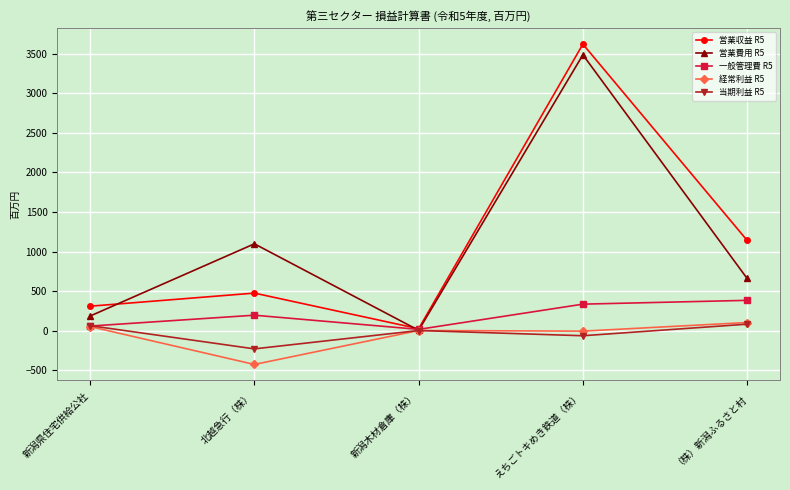

How many lines are shown in the chart?

5